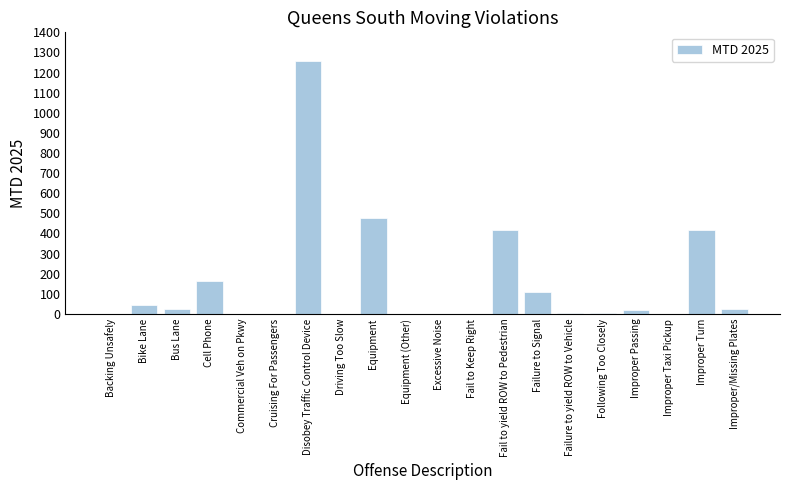

How many series are shown in this chart?

1